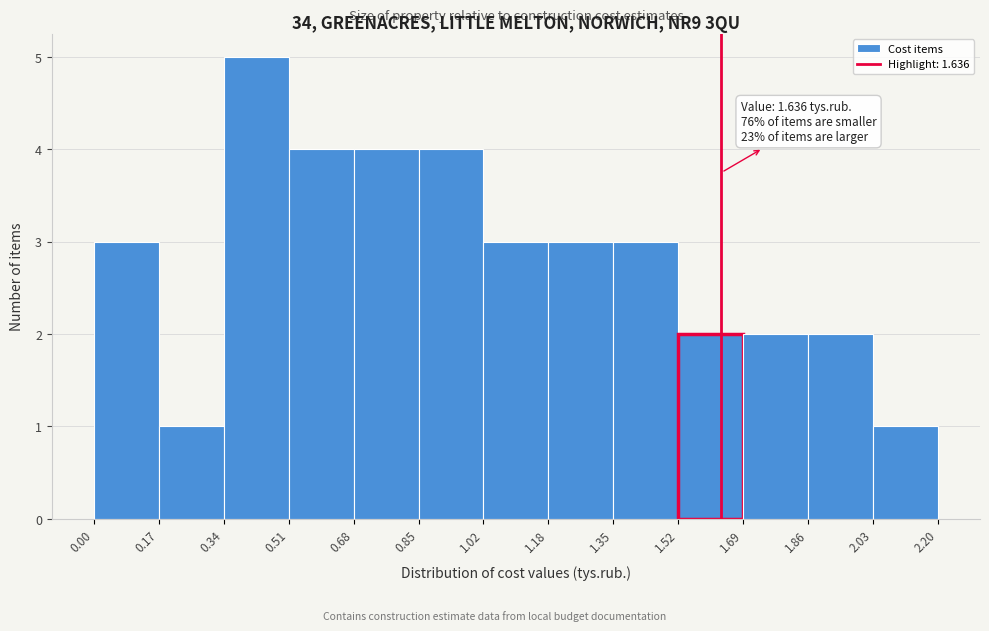

Over which range of the x-axis is the bar tallest?

0.34 to 0.51